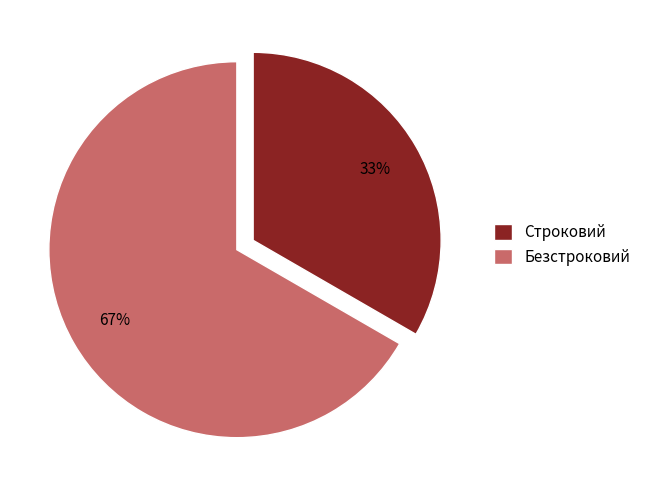

What percentage is the Безстроковий slice, to the nearest percent?

67%